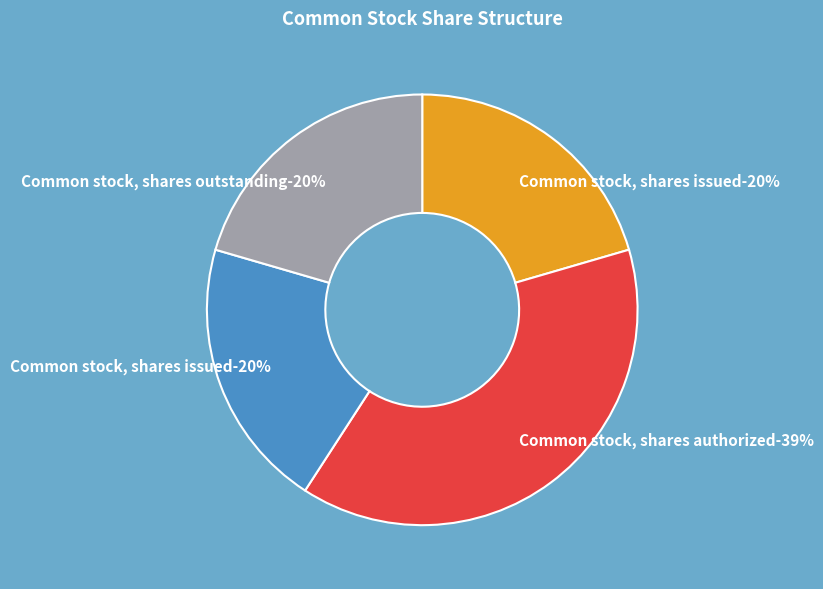

True or false: Common stock, shares authorized accounts for 39% of the total.

True